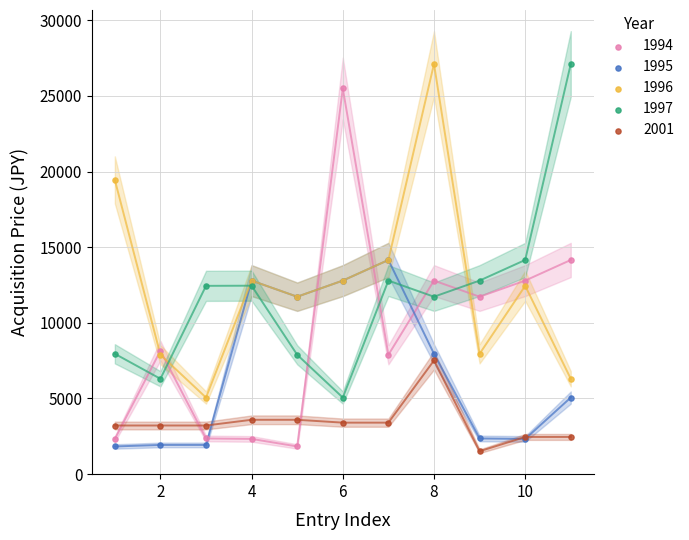

What are all the series names shown in the legend?

1994, 1995, 1996, 1997, 2001